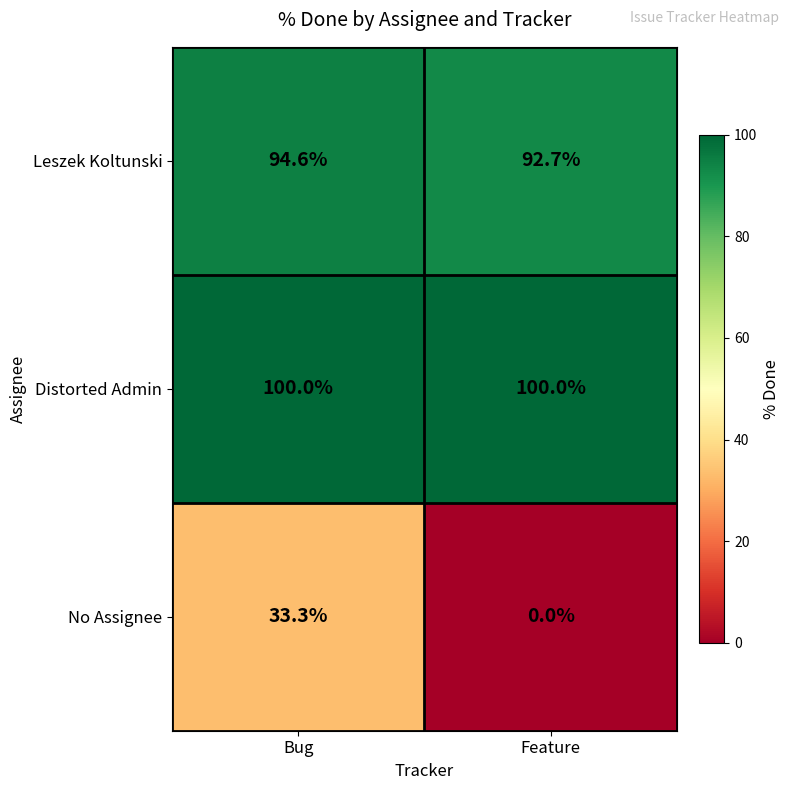

Reading left to right, extract all data points from this chart.

Leszek Koltunski: Bug=94.6	Feature=92.7
Distorted Admin: Bug=100.0	Feature=100.0
No Assignee: Bug=33.3	Feature=0.0